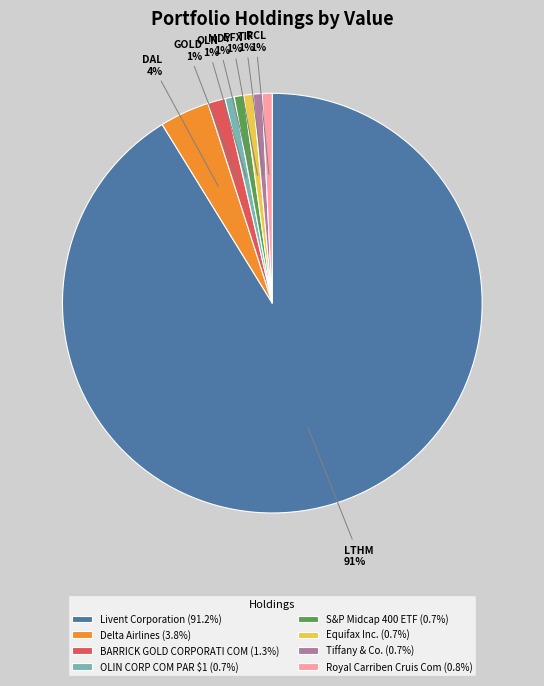

Which category accounts for the majority?

Livent Corporation